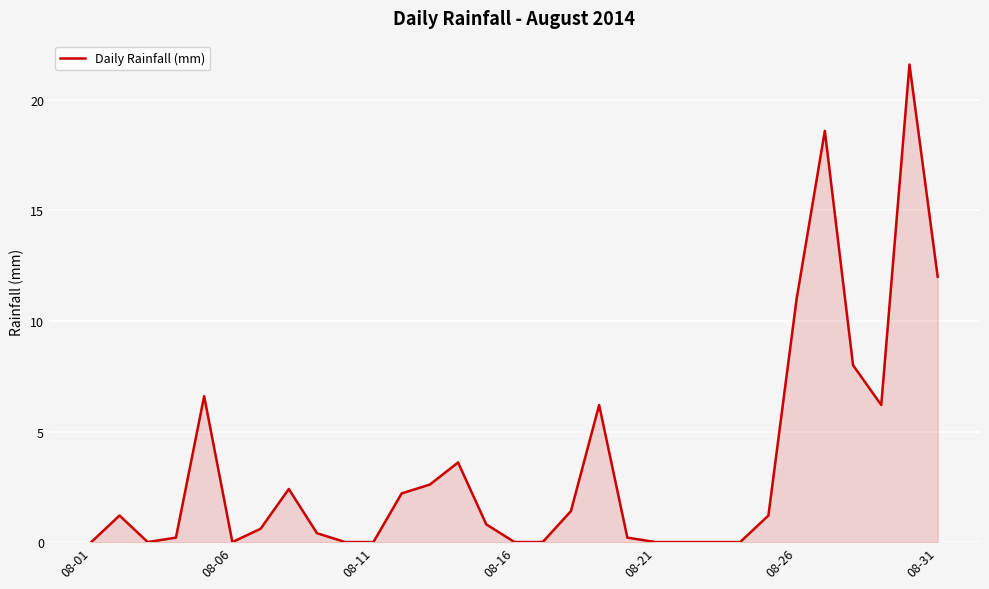

What is the maximum value shown in the chart?

21.6